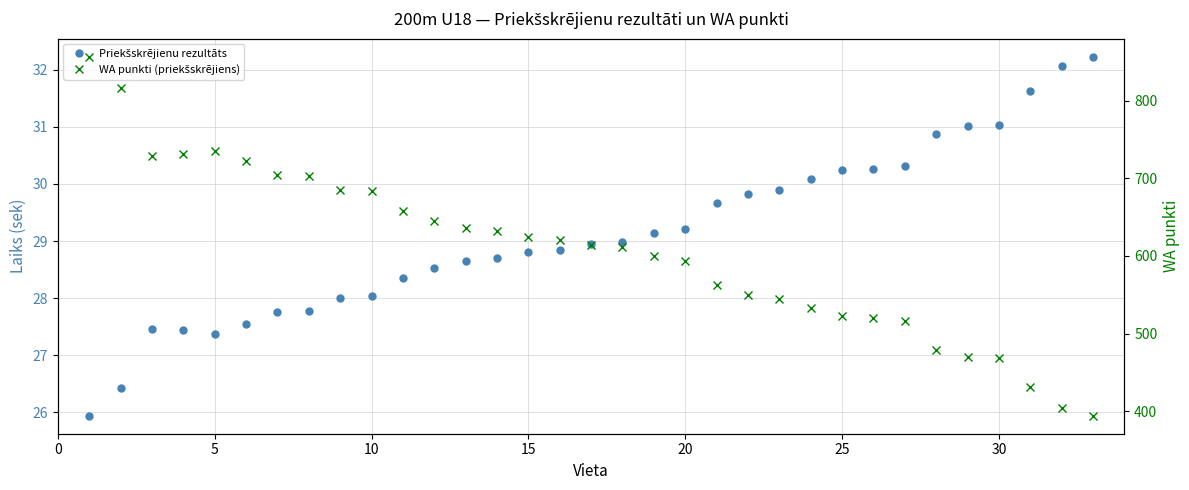

Reading left to right, what are all the values shown in this chart?

Priekšskrējienu rezultāts: 25.9	26.4	27.5	27.4	27.4	27.6	27.8	27.8	28.0	28.0	28.4	28.5	28.6	28.7	28.8	28.9	28.9	29.0	29.1	29.2	29.7	29.8	29.9	30.1	30.2	30.3	30.3	30.9	31.0	31.0	31.6	32.1	32.2
WA punkti (priekšskrējiens): 857.0	816.0	729.0	731.0	736.0	722.0	705.0	703.0	685.0	684.0	658.0	645.0	636.0	632.0	624.0	621.0	614.0	611.0	600.0	594.0	562.0	550.0	545.0	533.0	522.0	520.0	516.0	479.0	470.0	468.0	431.0	404.0	394.0